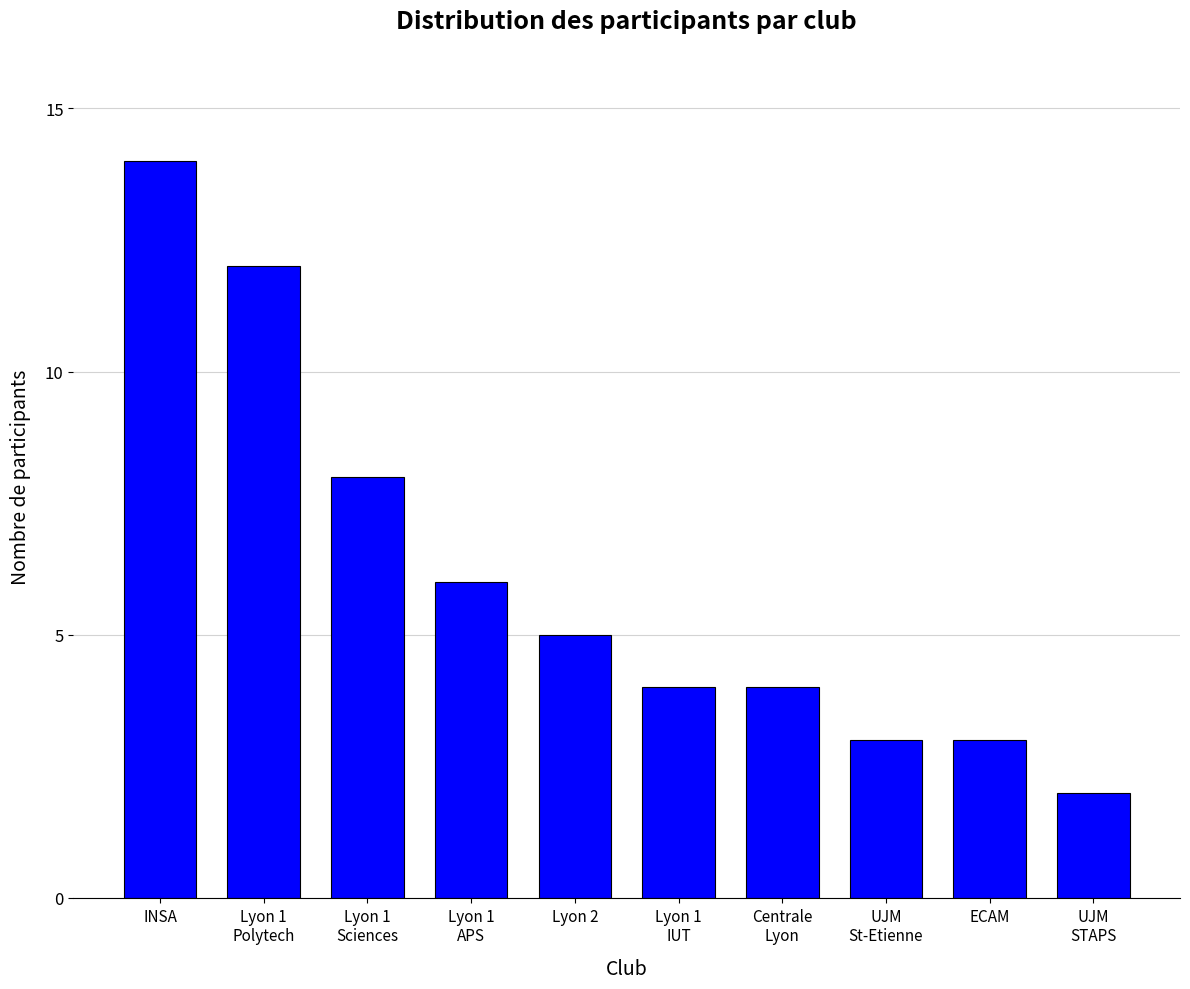

What is the label of the 3rd bar from the right?

UJM
St-Etienne